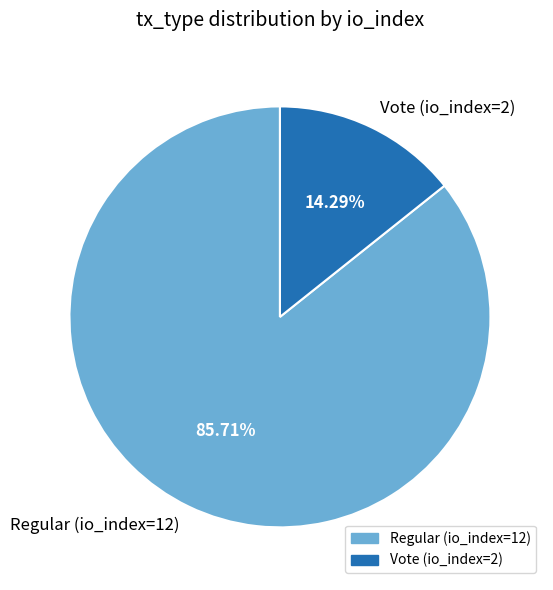

Count the number of slices in the pie.

2